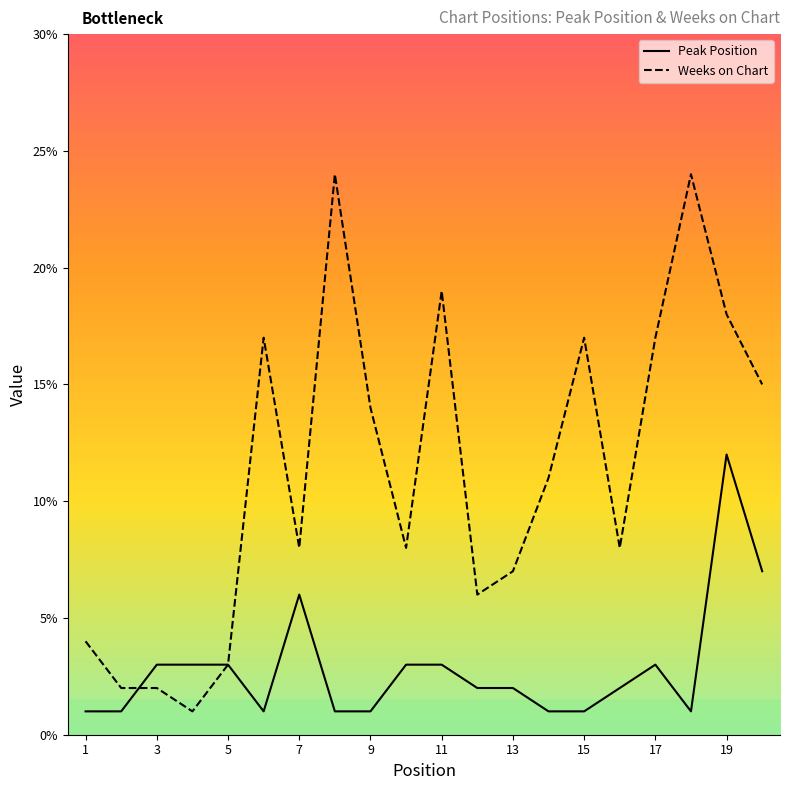

What is the difference between the maximum and minimum values in the Weeks on Chart series?

23